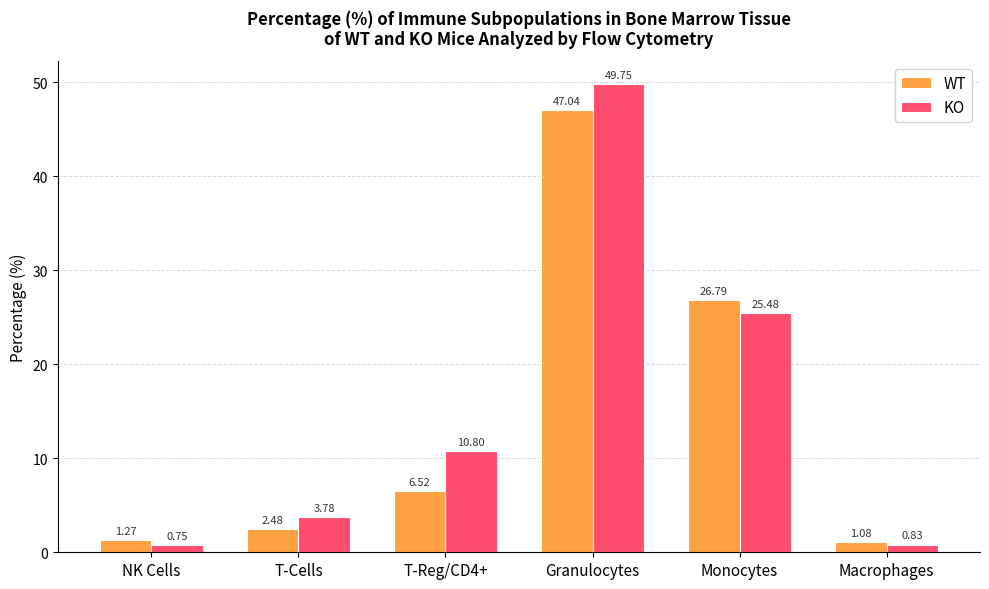

Which series has the widest spread of values?

KO